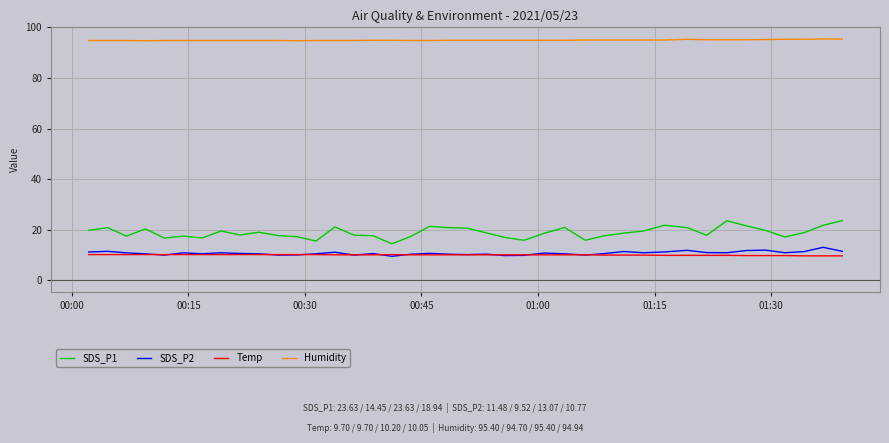

Which series has the widest spread of values?

SDS_P1